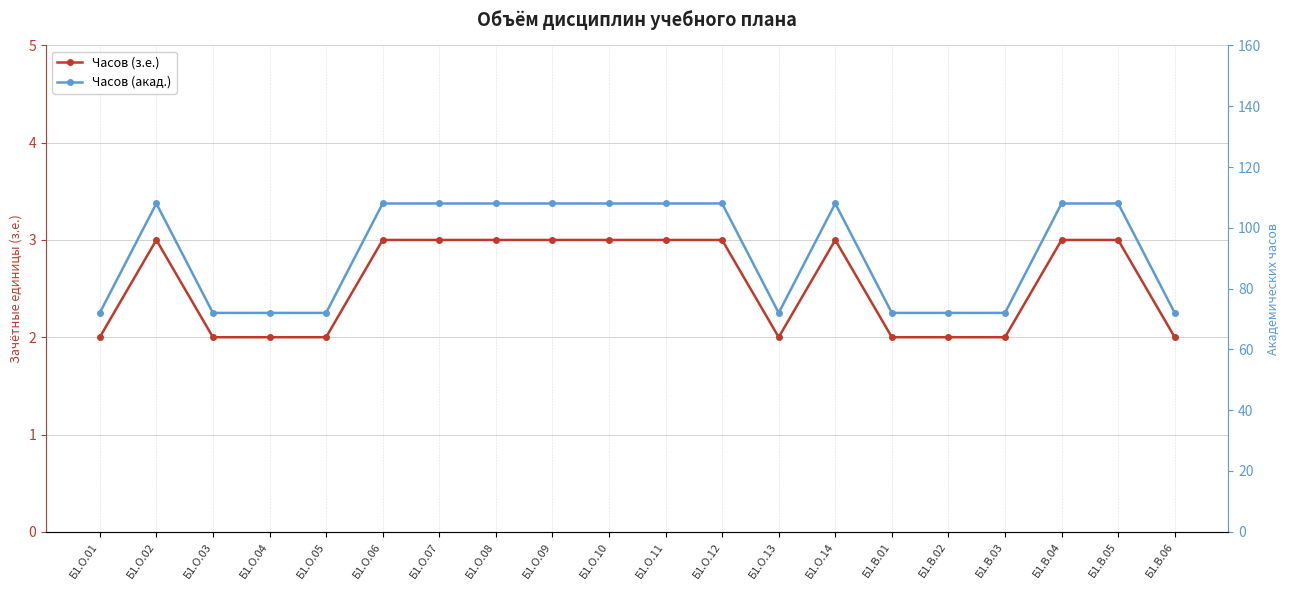

True or false: Часов (акад.) and Часов (з.е.) cross at least once.

False